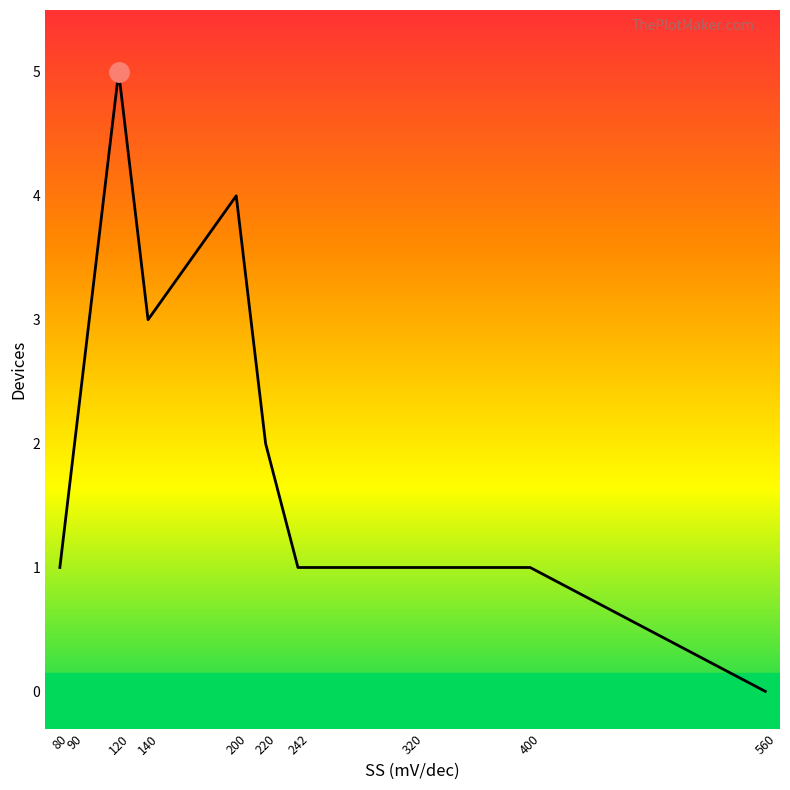

True or false: the data shows 5 at 120.

True